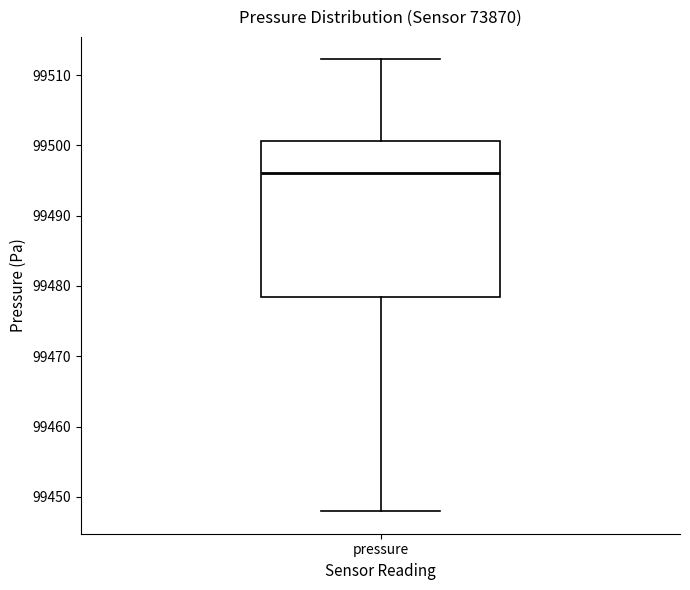

Transcribe this box plot: give where the median line is, the range the box spans, and where the two whiskers end, as read against the y-axis. The values are not printed on the chart, so give them approximately, as read against the axis.

median 99496, box 99478 to 99501, whiskers 99448 to 99512